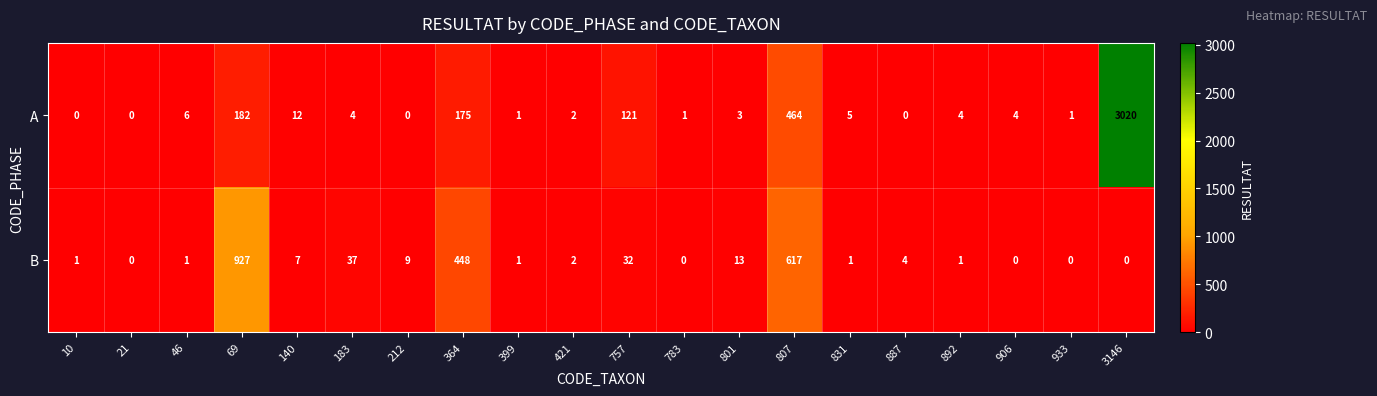

What is the sum of the A values at 801 and 140?

15